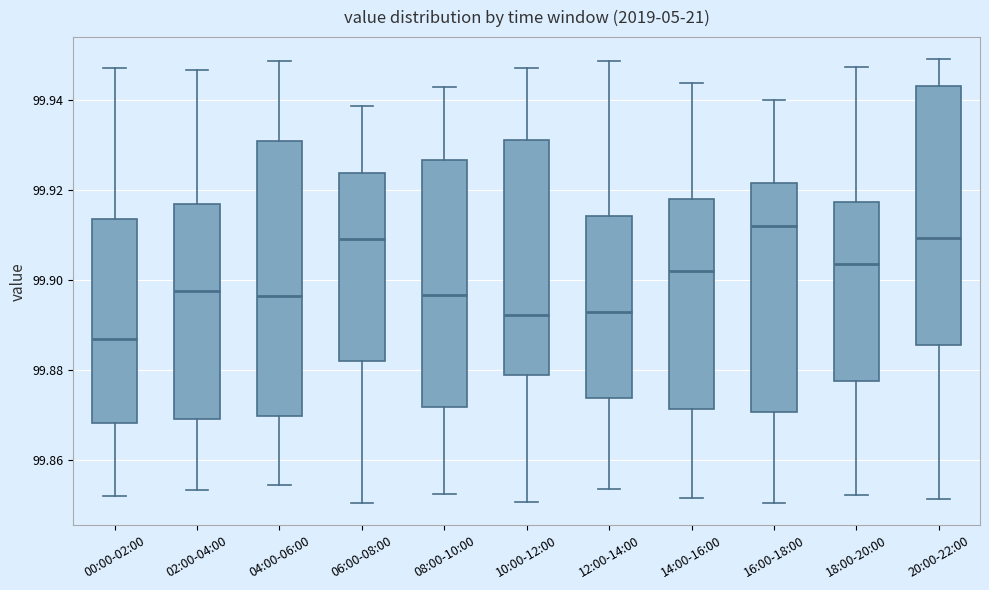

Which box's median line is the lowest?

00:00-02:00